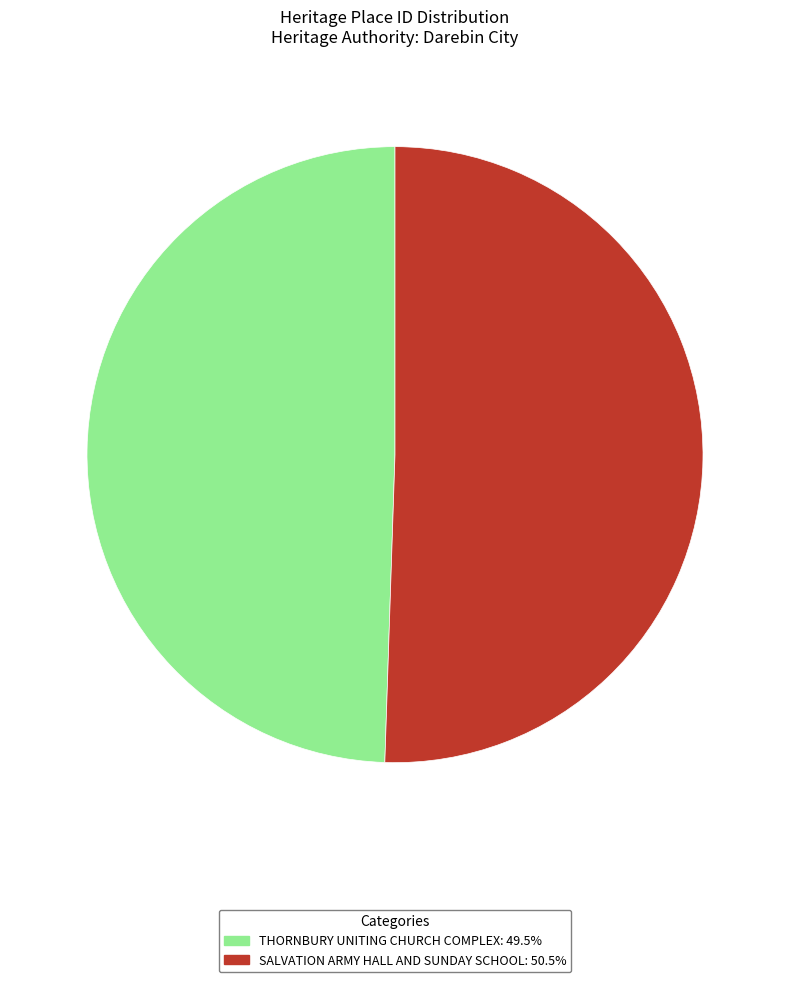

Is the sum of THORNBURY UNITING CHURCH COMPLEX and SALVATION ARMY HALL AND SUNDAY SCHOOL greater than half?

Yes